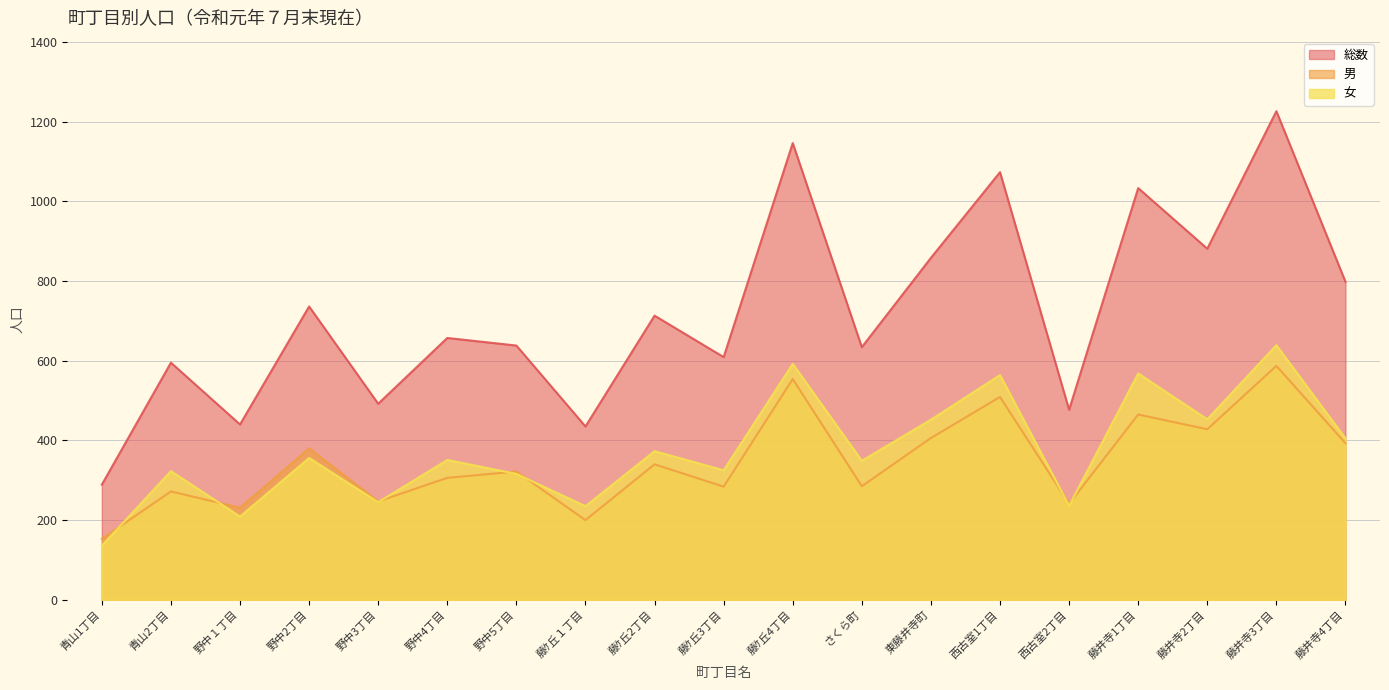

How many categories are shown in the chart?

19